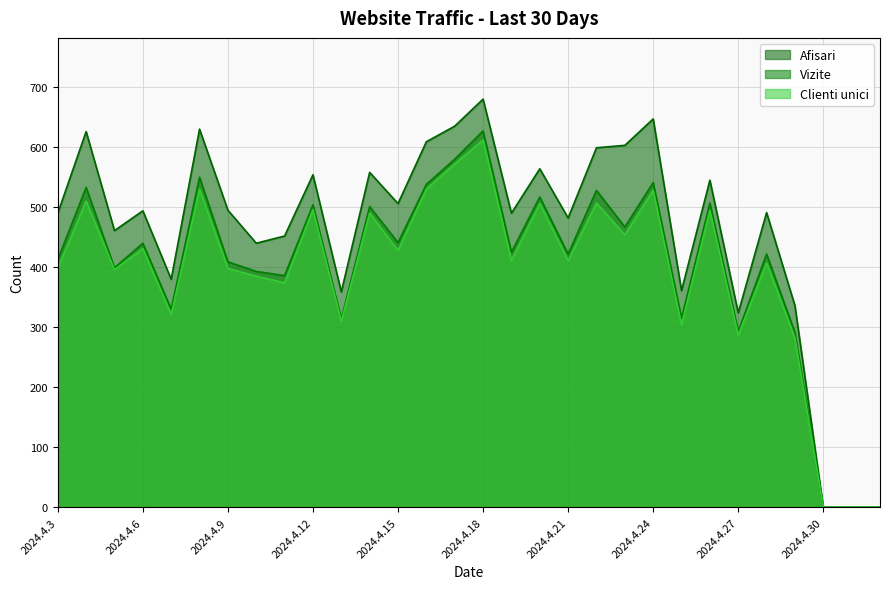

Does the chart display data point markers on the line(s)?

No